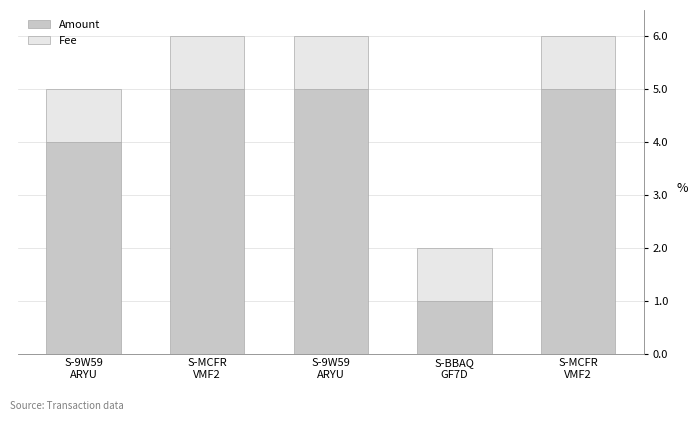

Rank the series at S-BBAQ
GF7D from lowest to highest value.

Amount, Fee